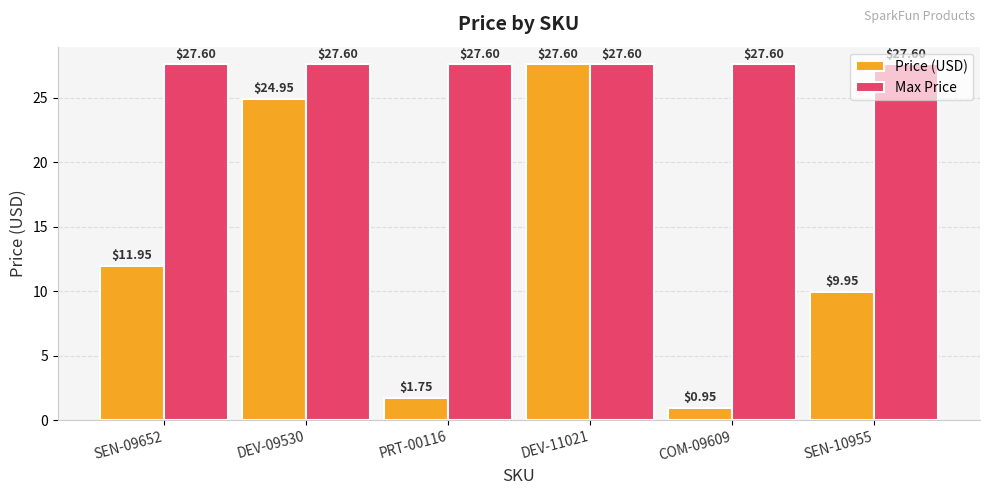

Where is Price (USD) nearest to the value 14?

SEN-09652